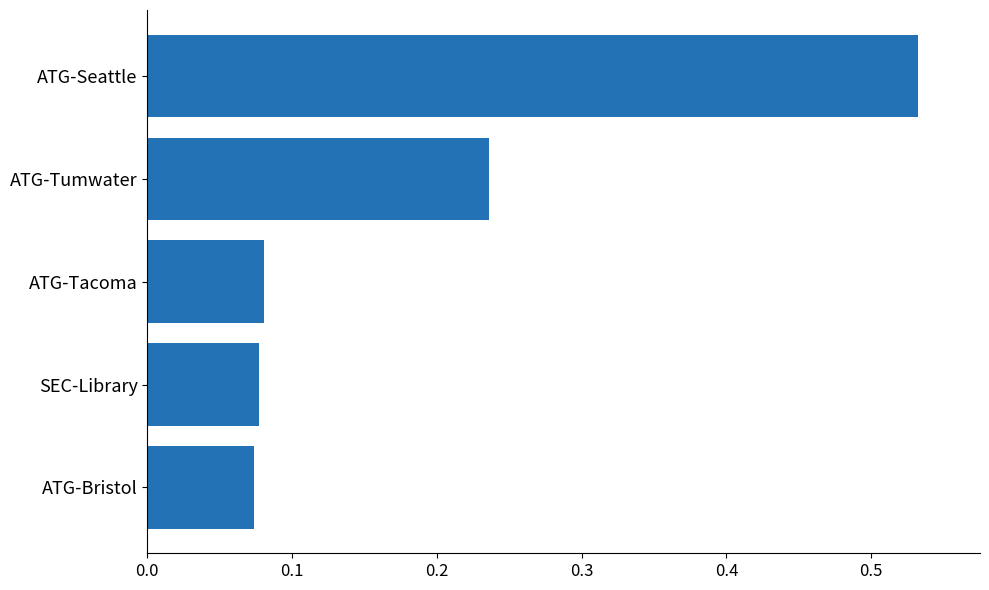

Between ATG-Tumwater and ATG-Seattle, which is larger?

ATG-Seattle